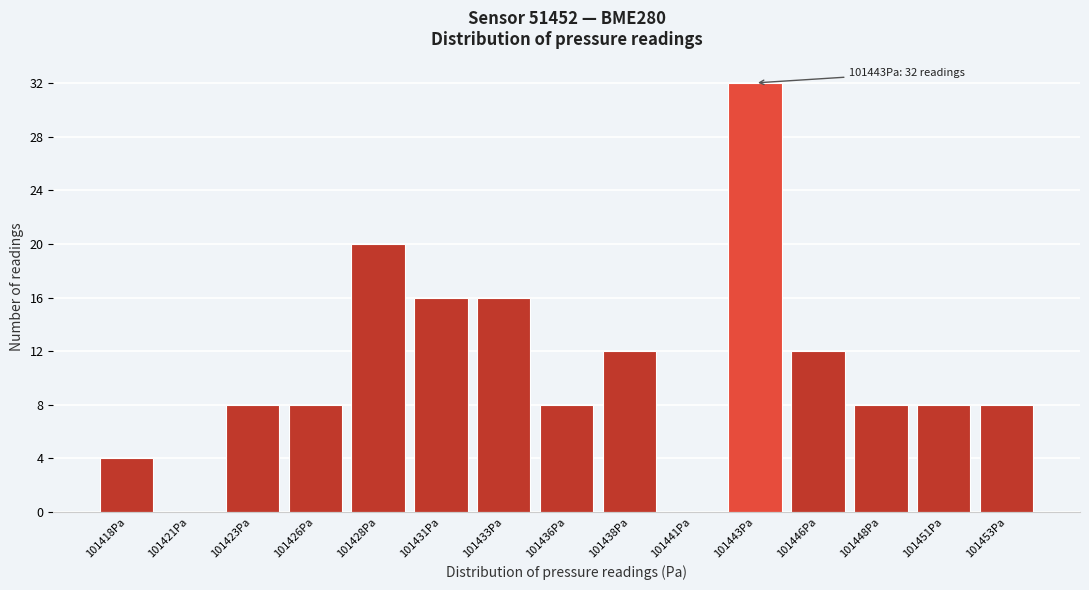

Reading right to left, what are all the values shown in this chart?

101453Pa=8	101451Pa=8	101448Pa=8	101446Pa=12	101443Pa=32	101441Pa=0	101438Pa=12	101436Pa=8	101433Pa=16	101431Pa=16	101428Pa=20	101426Pa=8	101423Pa=8	101421Pa=0	101418Pa=4